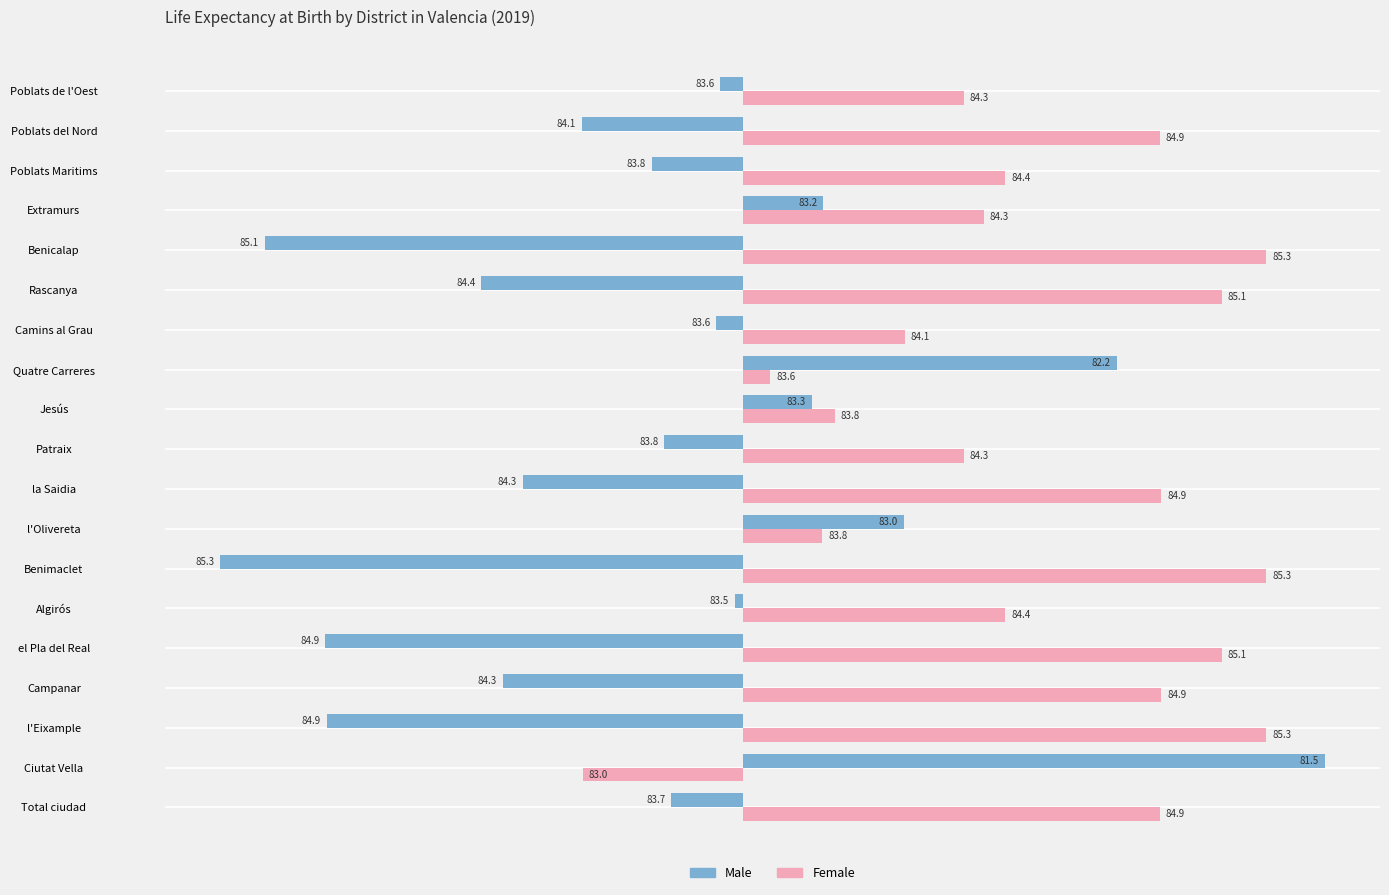

What are all the series names shown in the legend?

Male, Female